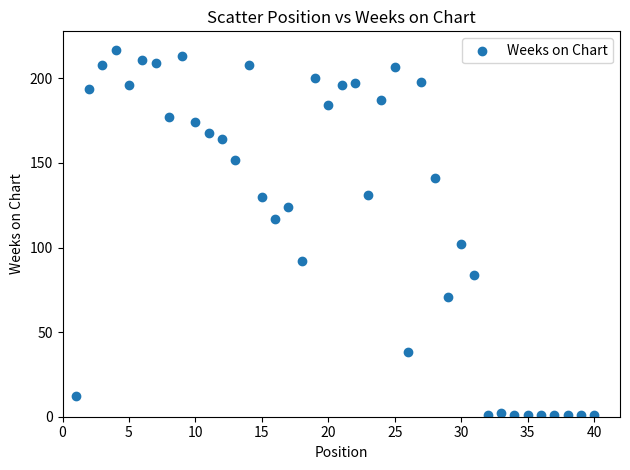

What is the range of Y values (max minus min)?

216